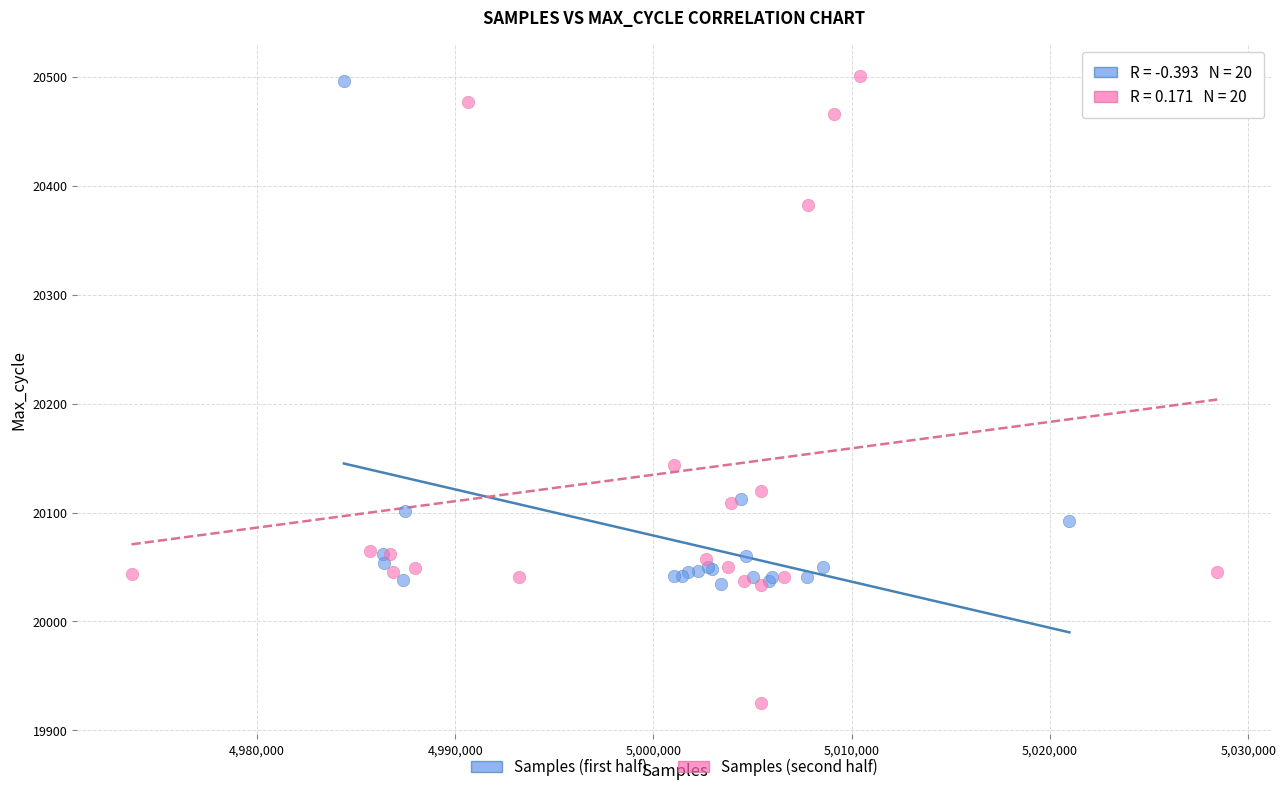

Which series has the largest Y range (max minus min)?

Samples (second half)